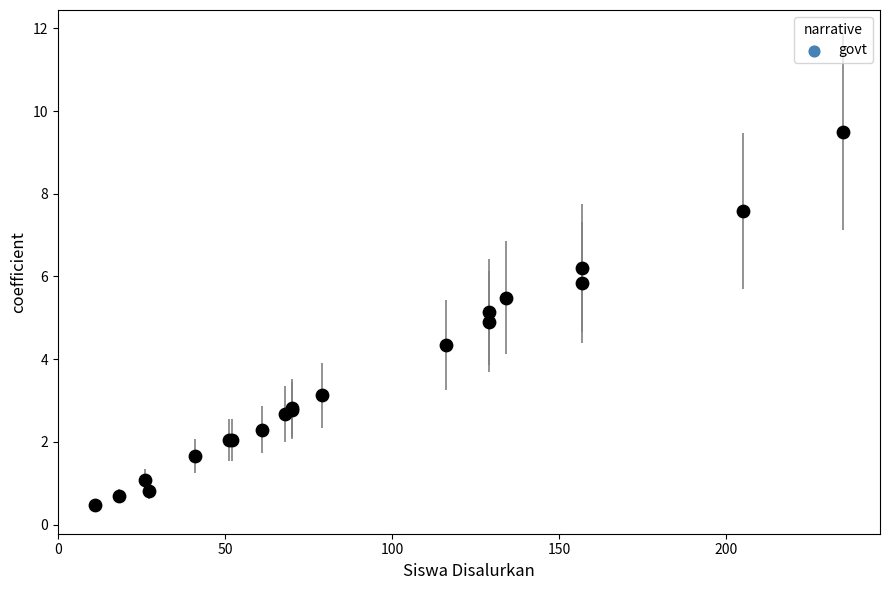

What Y value in the scatter plot is closest to 4?

4.3